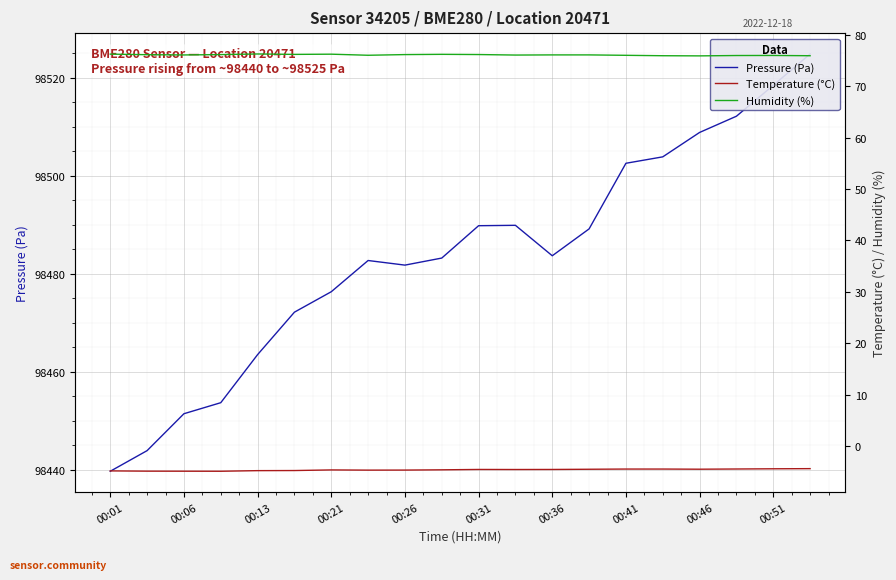

What is the difference between the maximum and minimum values in the Humidity (%) series?

0.4